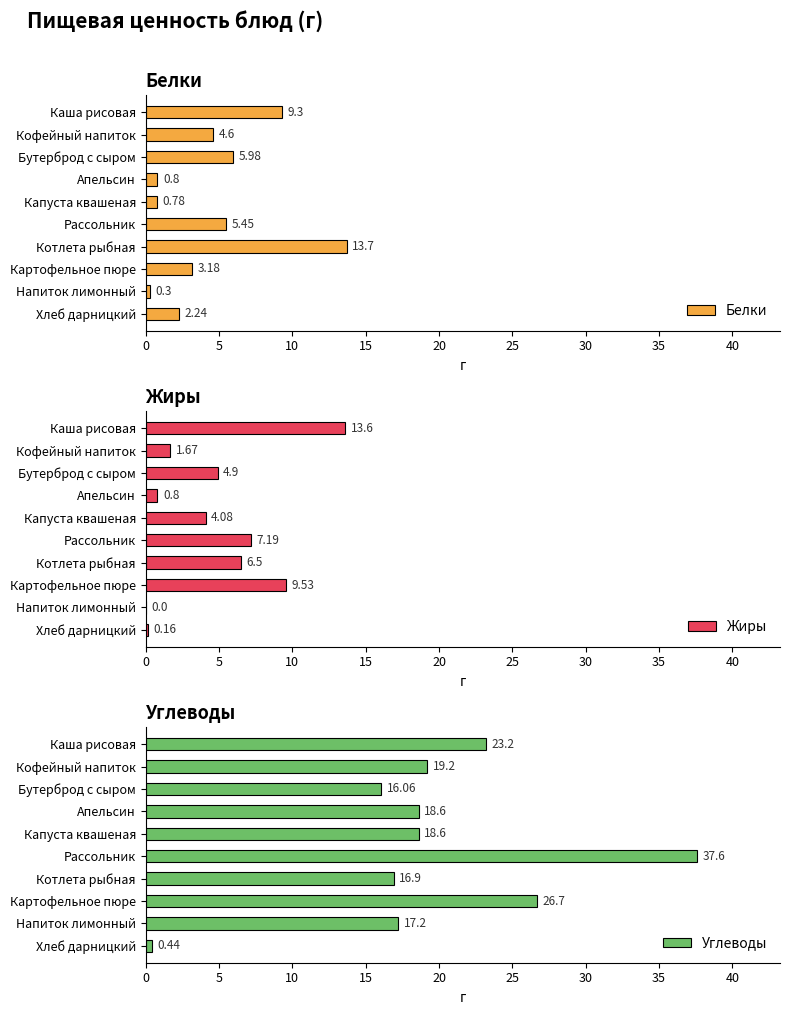

What is the average value of the Белки series?

4.6